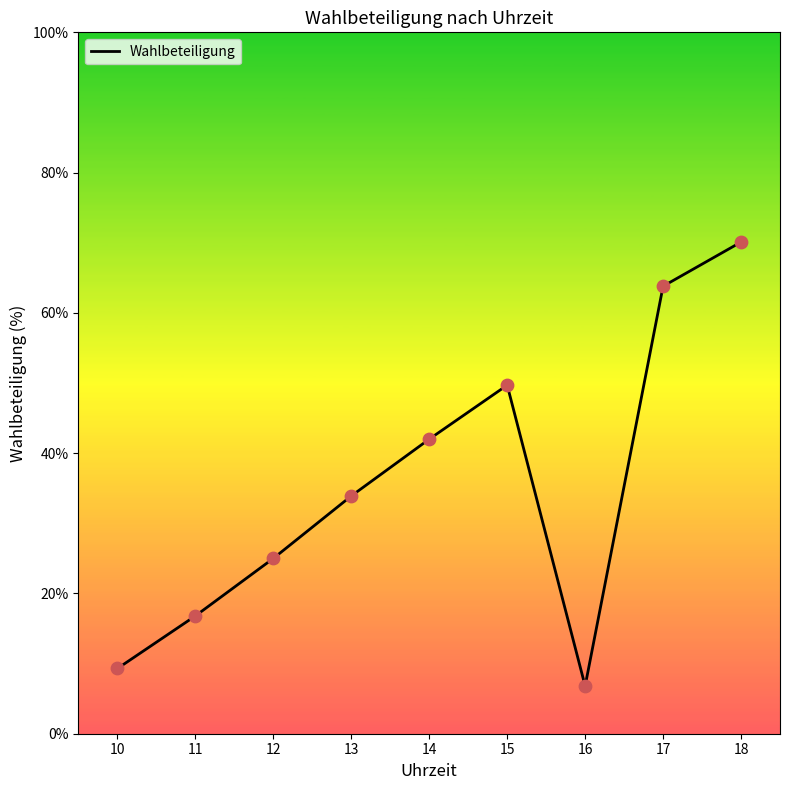

Which has a higher value, 14 or 10?

14